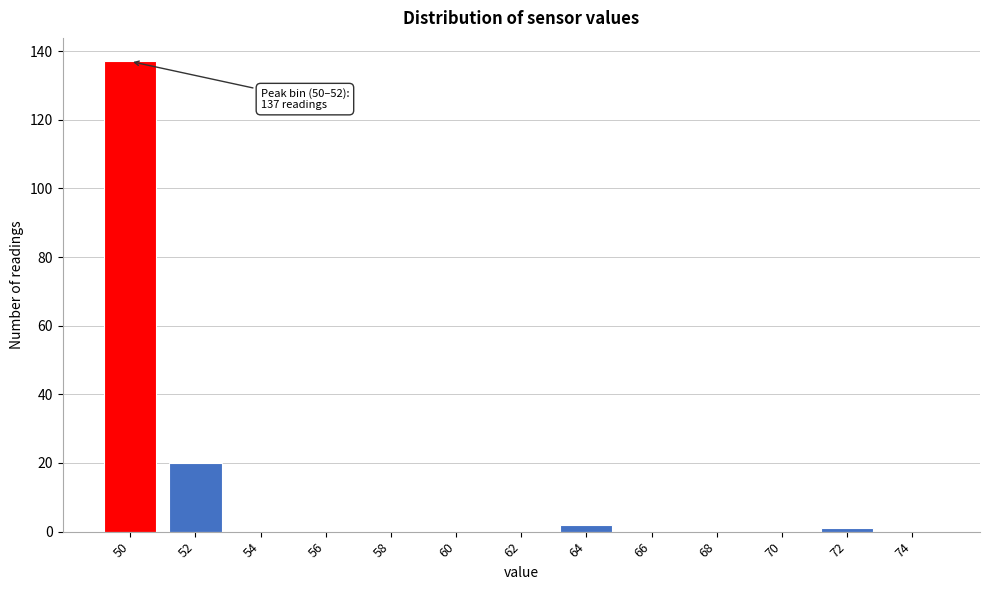

Reading left to right, extract all data points from this chart.

50=137	52=20	54=0	56=0	58=0	60=0	62=0	64=2	66=0	68=0	70=0	72=1	74=0